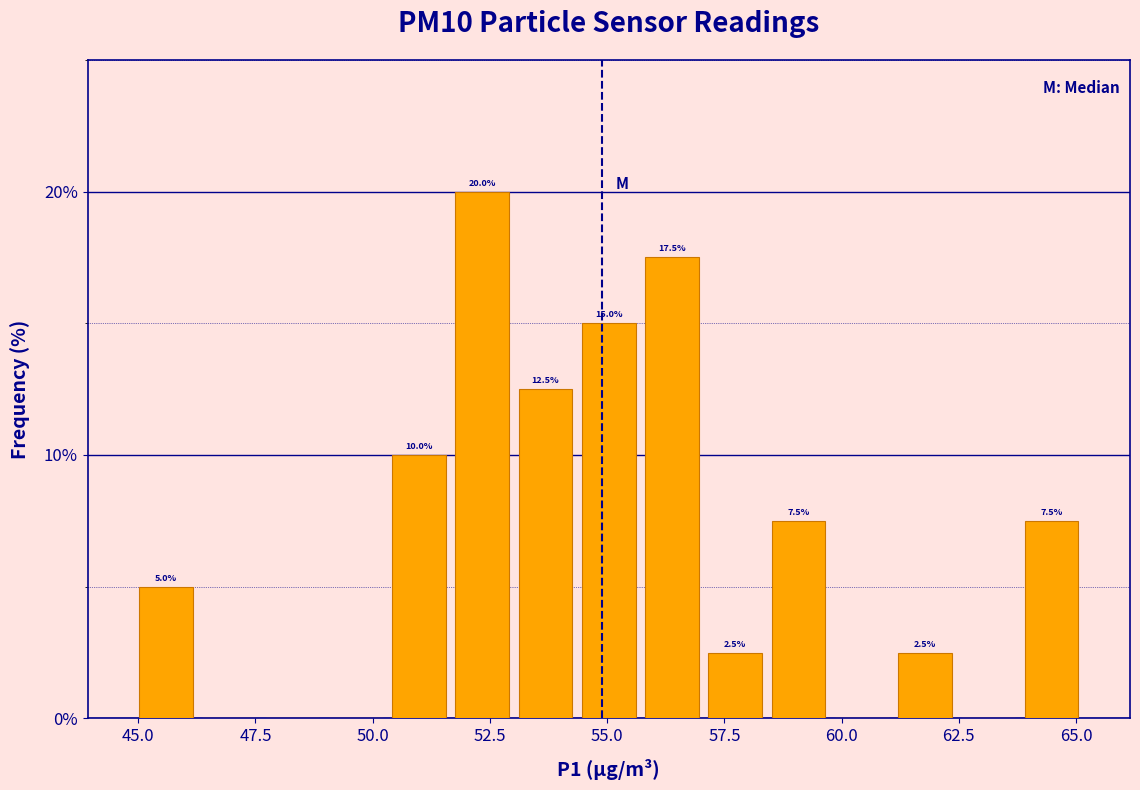

Read against the x-axis, roughly where is the centre of the tallest bar?

52.5